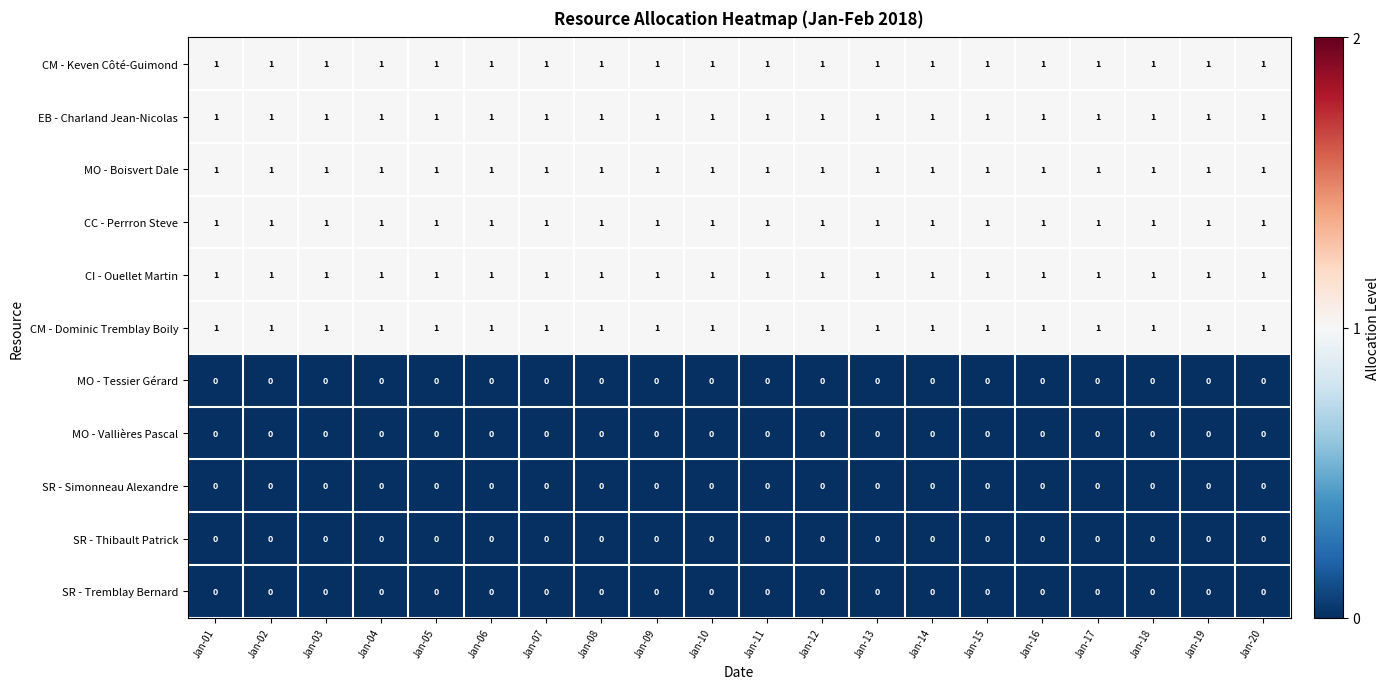

At how many categories does at least one series exceed 0?

20